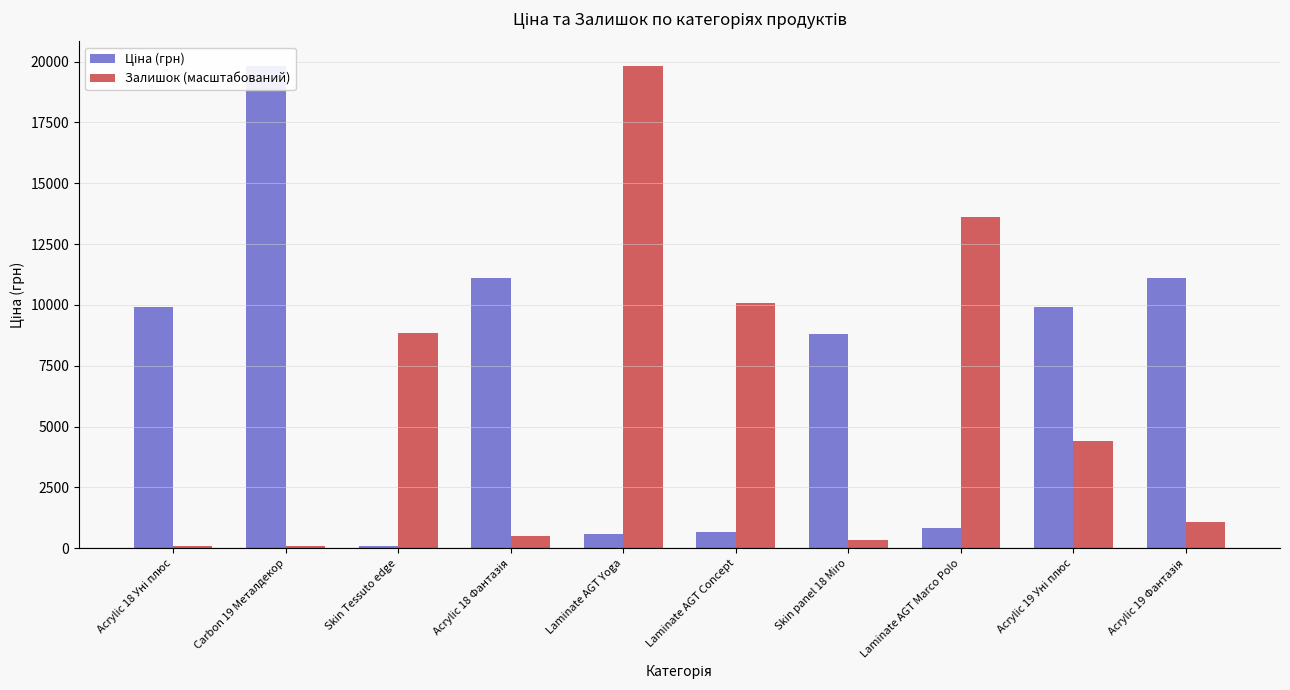

What is the label of the 5th bar from the left?

Laminate AGT Yoga